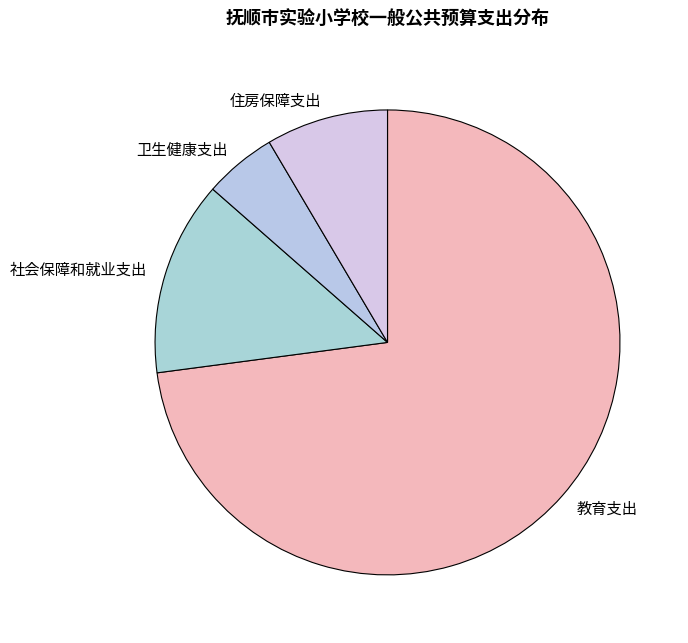

Which category has the smallest portion of the pie?

卫生健康支出